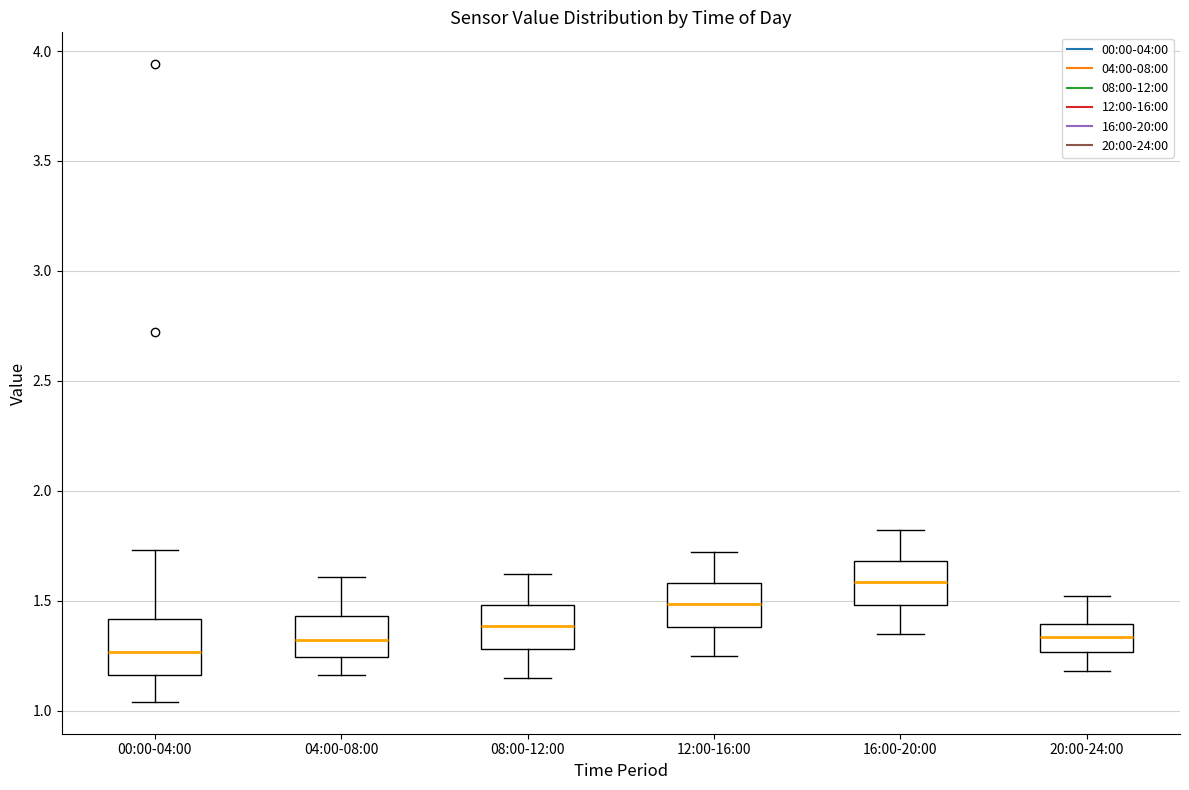

Comparing the boxes themselves (not the whiskers), which one is the tallest?

00:00-04:00